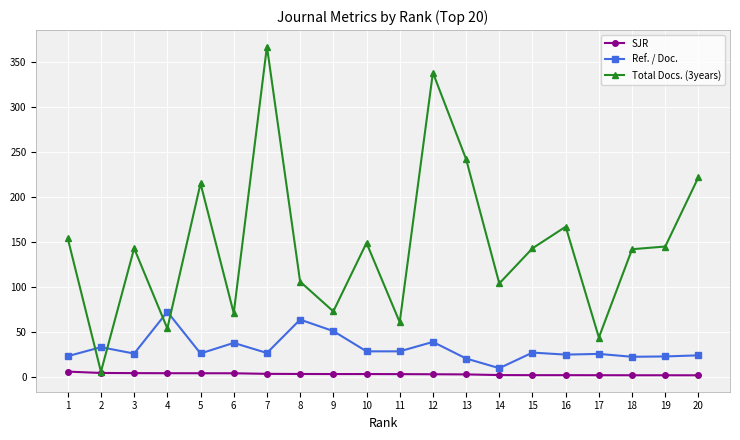

At how many categories does at least one series exceed 343?

1